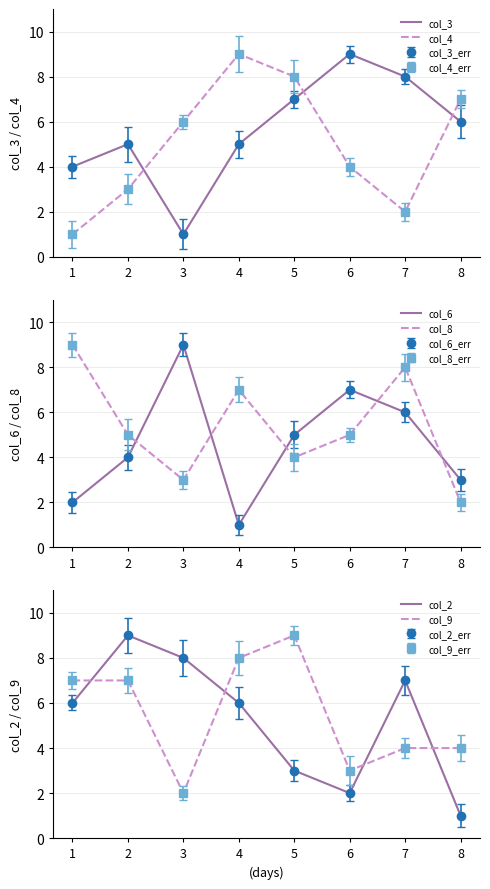

Is this an area chart (filled region under the line)?

No